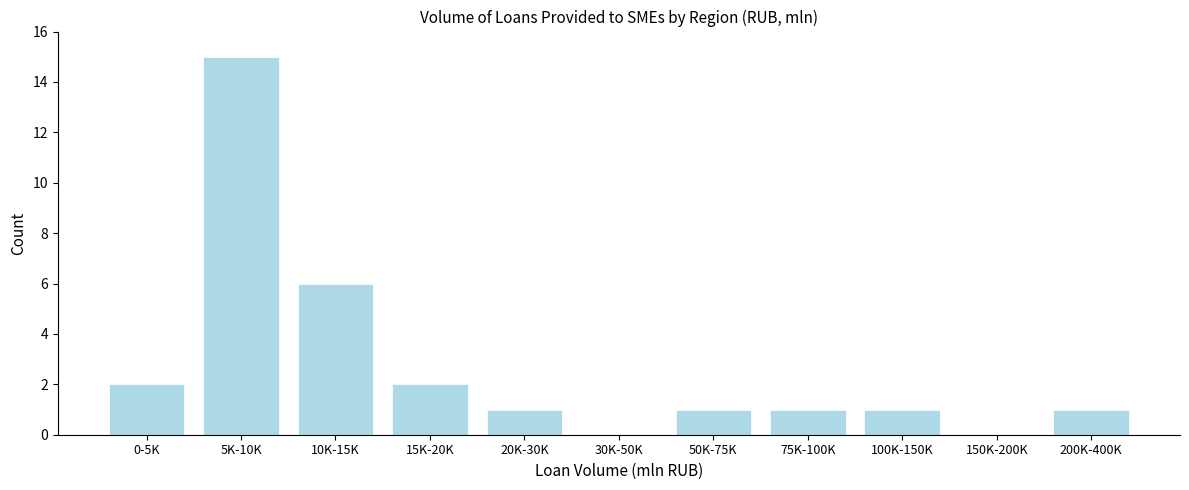

Reading left to right, extract all data points from this chart.

0-5K=2	5K-10K=15	10K-15K=6	15K-20K=2	20K-30K=1	30K-50K=0	50K-75K=1	75K-100K=1	100K-150K=1	150K-200K=0	200K-400K=1